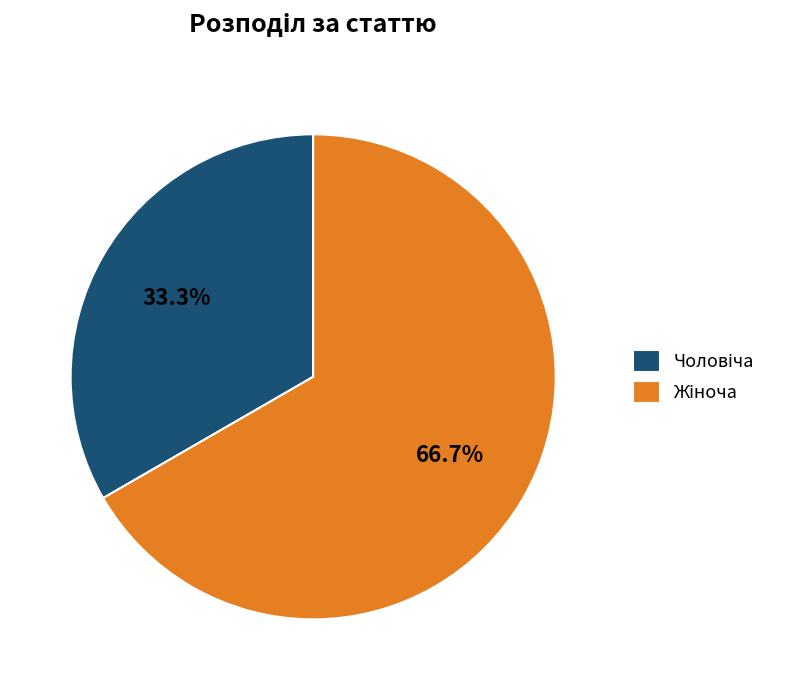

Is there a majority slice in this chart?

Yes